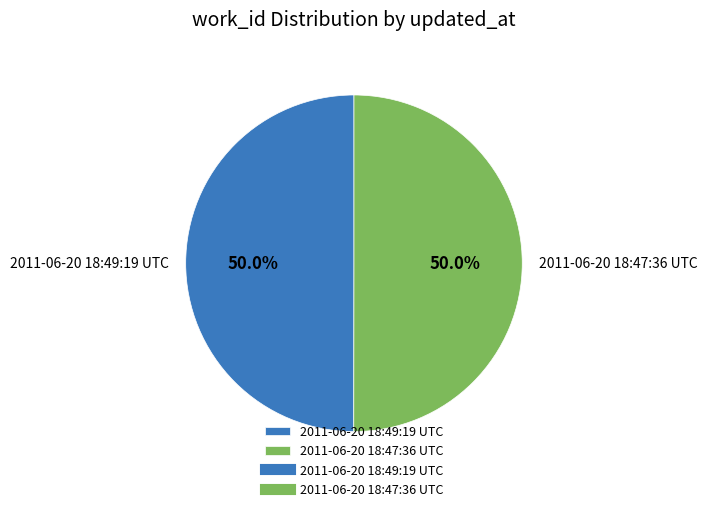

How much of the chart is everything except 2011-06-20 18:49:19 UTC?

50.0%